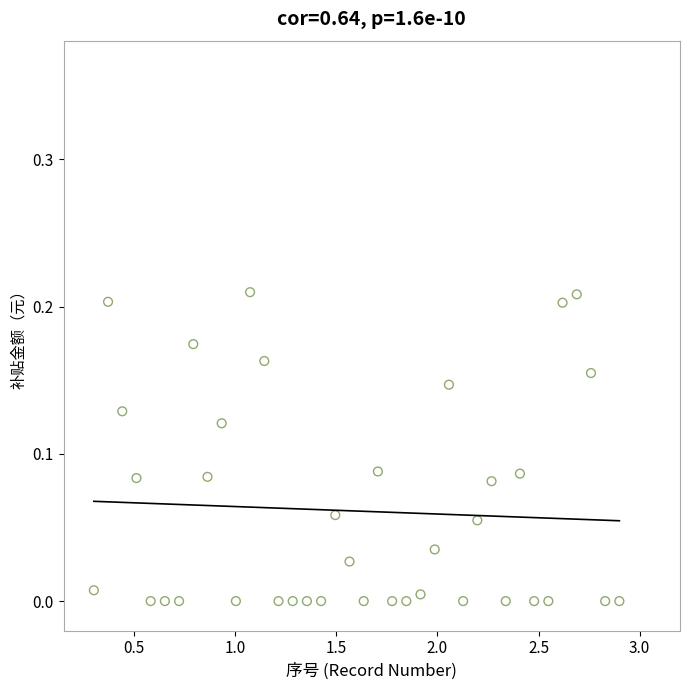

What is the range of X values (max minus min)?

2.6